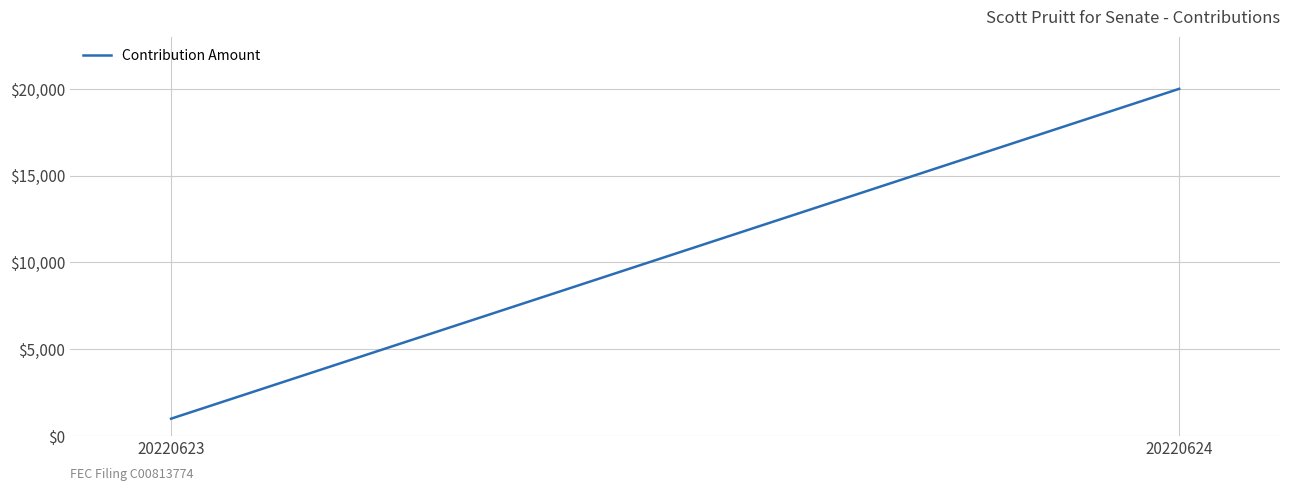

Is it true that the value at 20220623 is 1000?

True